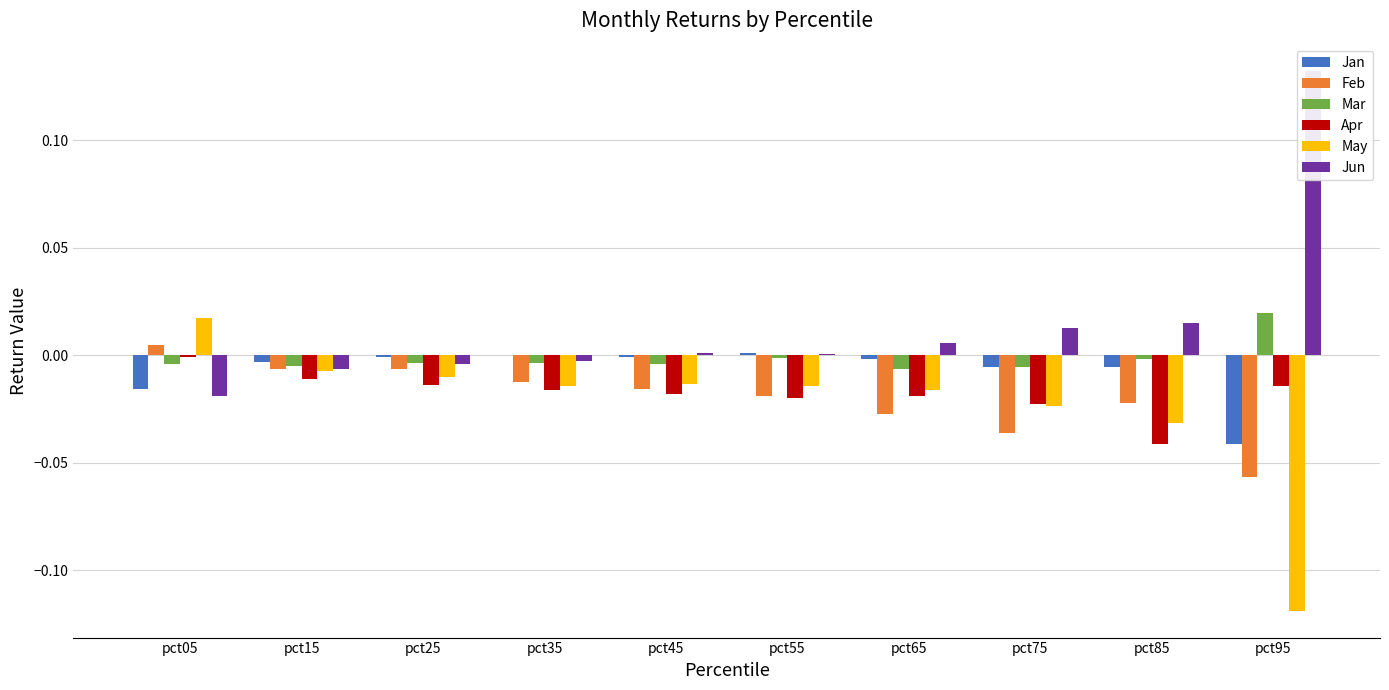

Which label corresponds to the largest value in the chart?

pct95